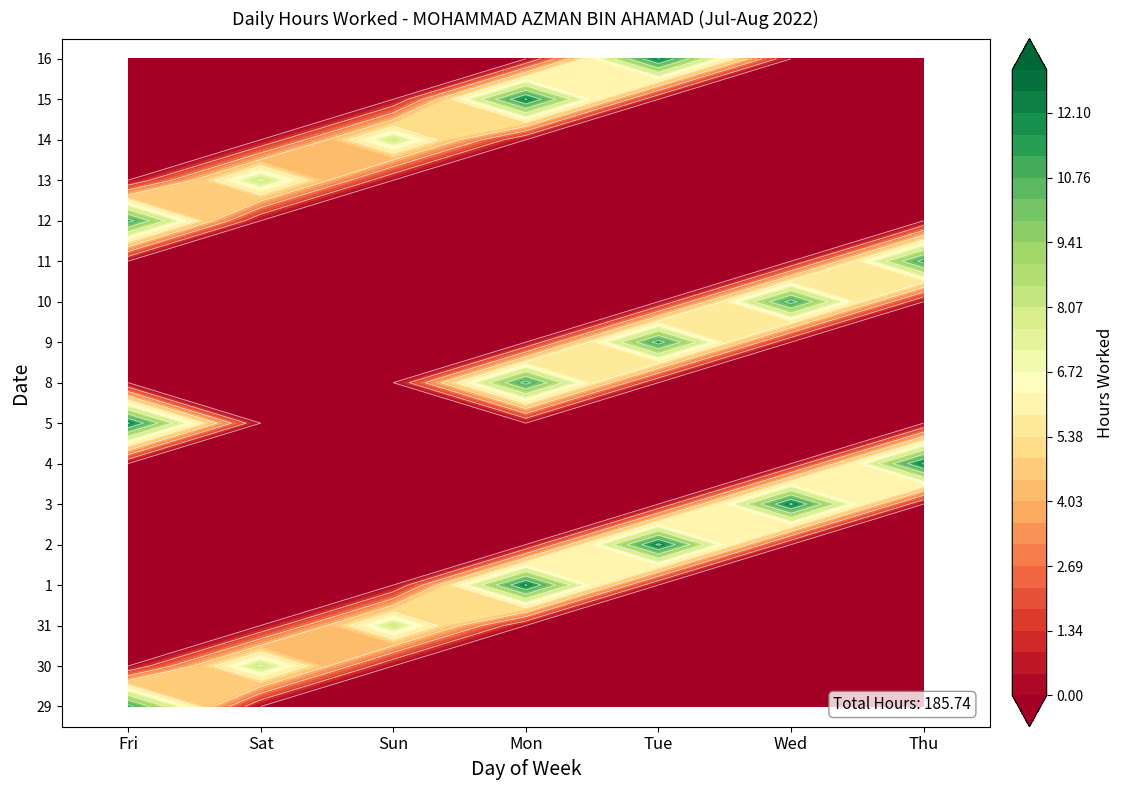

At which label does 9 reach its minimum?

Fri